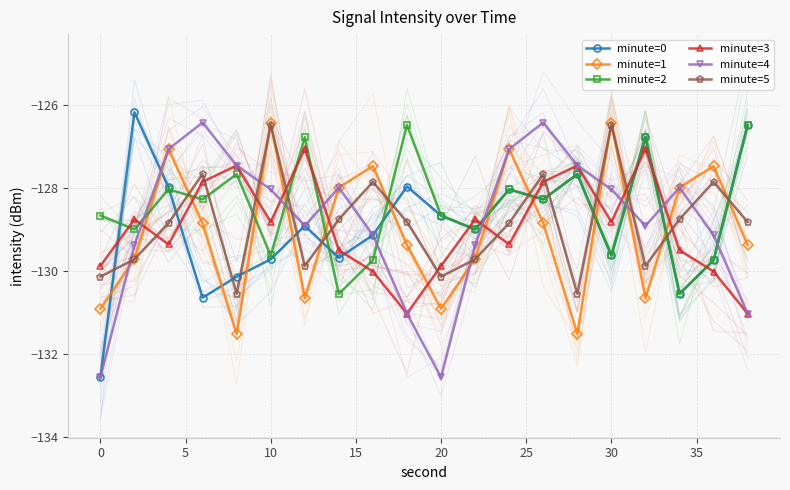

At how many categories does at least one series exceed -131?

20